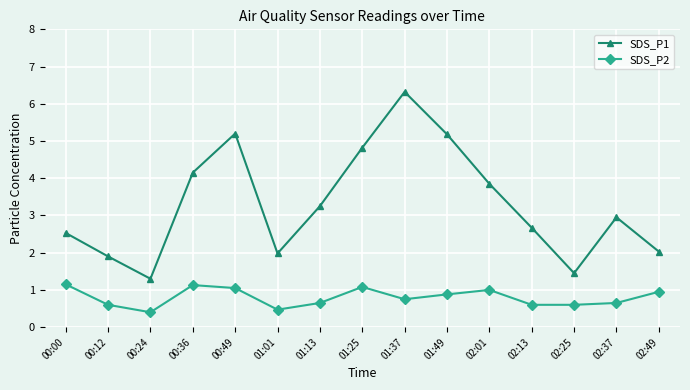

True or false: SDS_P1 and SDS_P2 cross at least once.

False